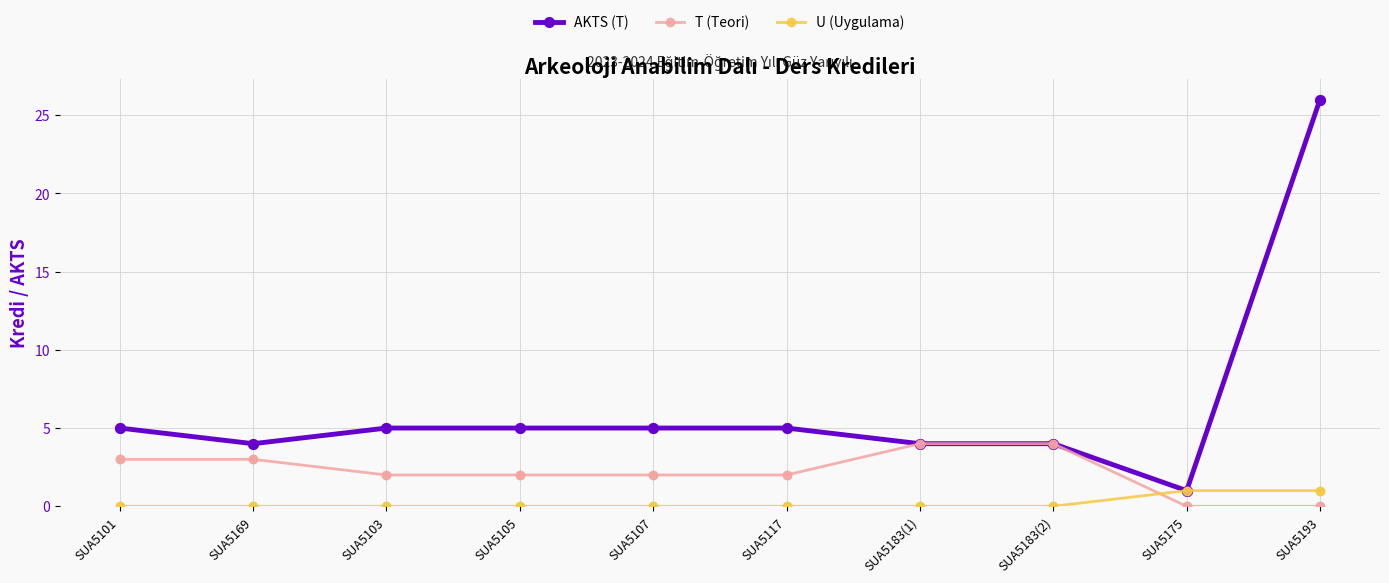

Is the value of U (Uygulama) at SUA5101 greater than the value of AKTS (T) at SUA5169?

No